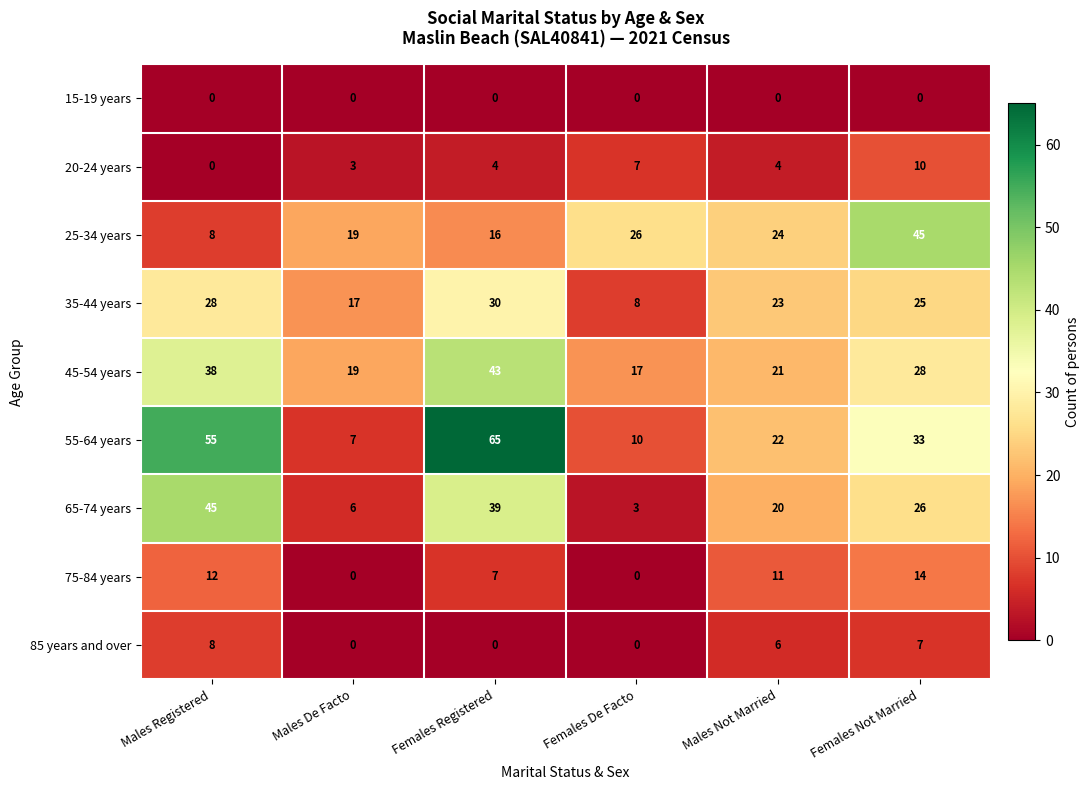

What is the sum of all 75-84 years values?

44